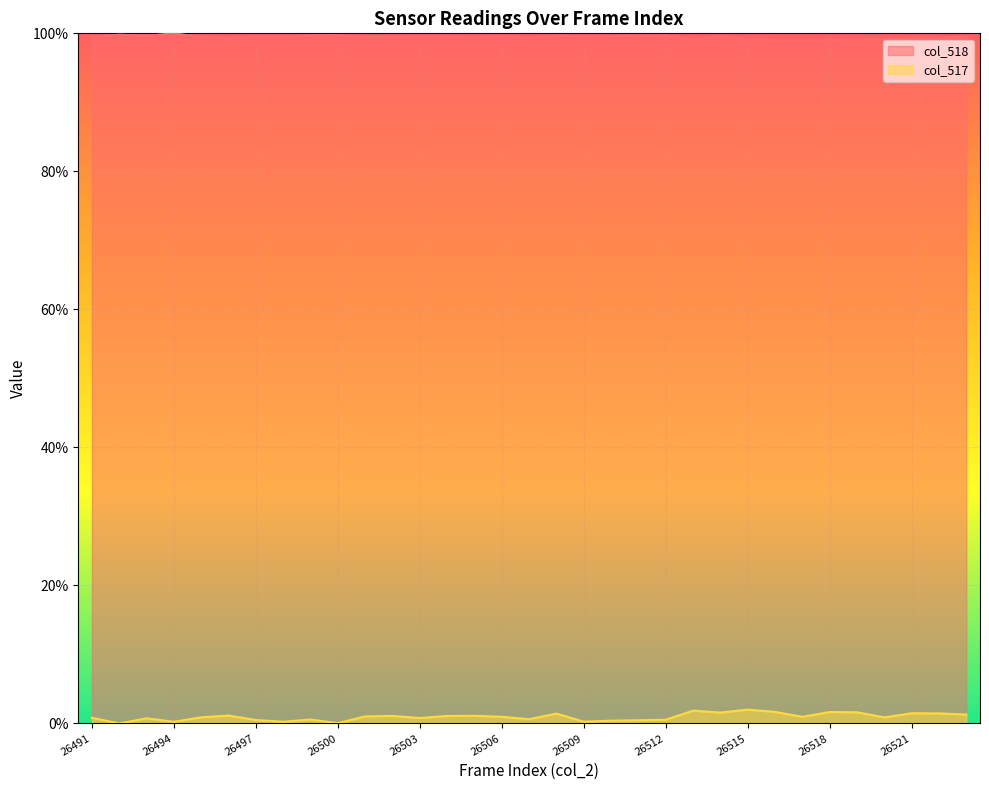

What are all the series names shown in the legend?

col_518, col_517